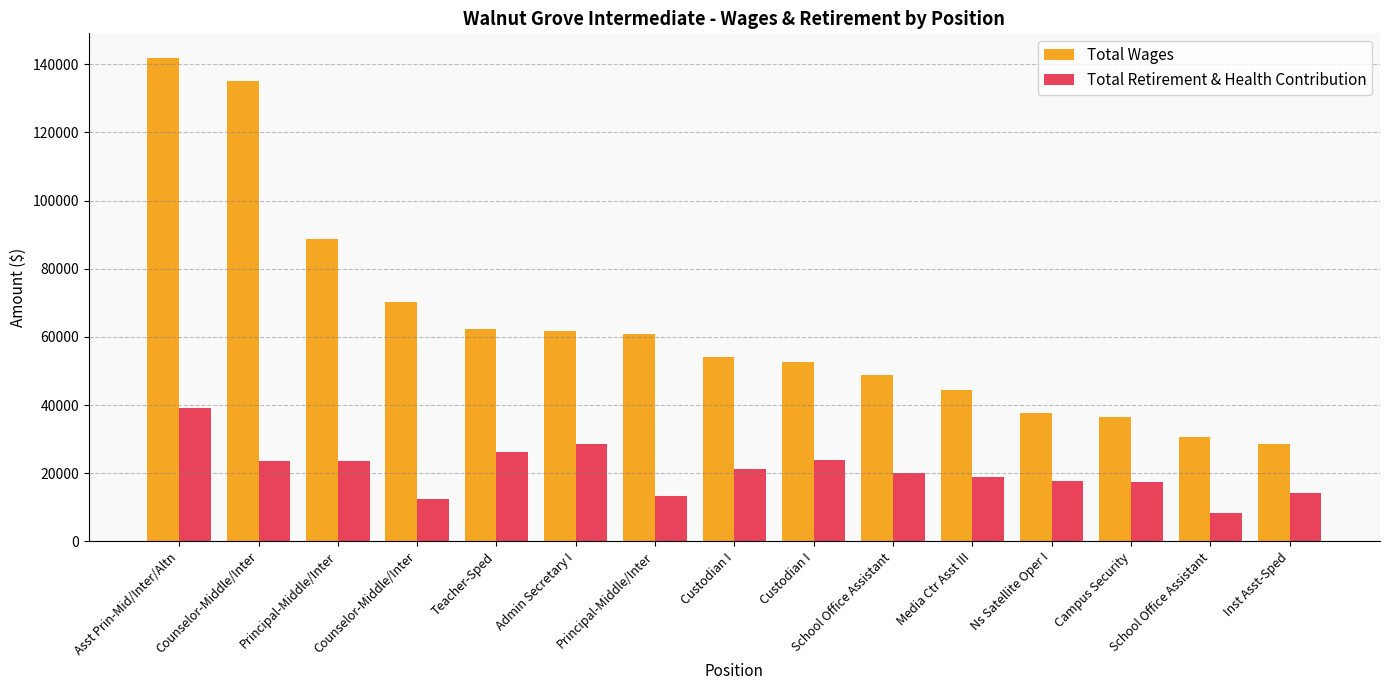

The value of Total Wages at Inst Asst-Sped is 28557. True or false?

True